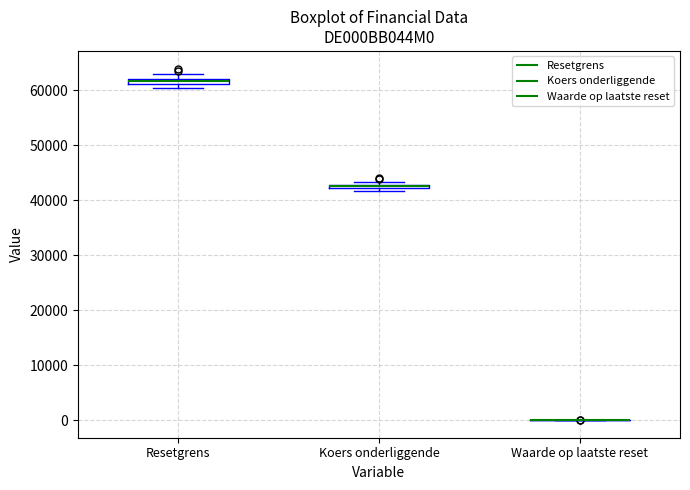

Where is the lower edge of the box for Koers onderliggende on the y-axis? The values are not printed on the chart, so give them approximately, as read against the axis.

42000